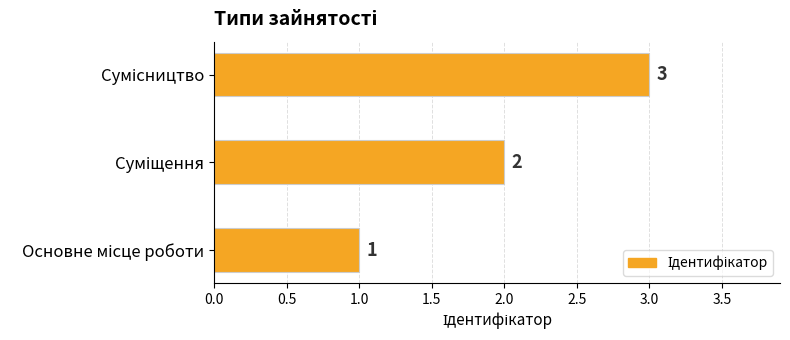

How many values are between 1 and 3?

3